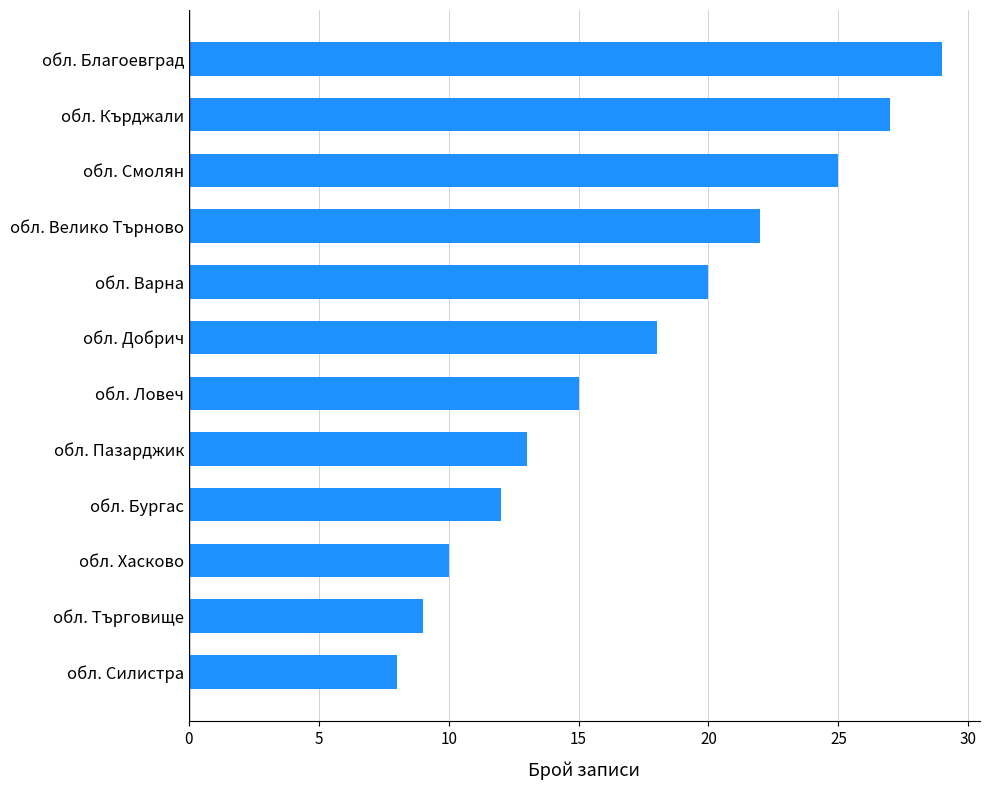

The chart shows a value of 49 at обл. Благоевград. True or false?

False